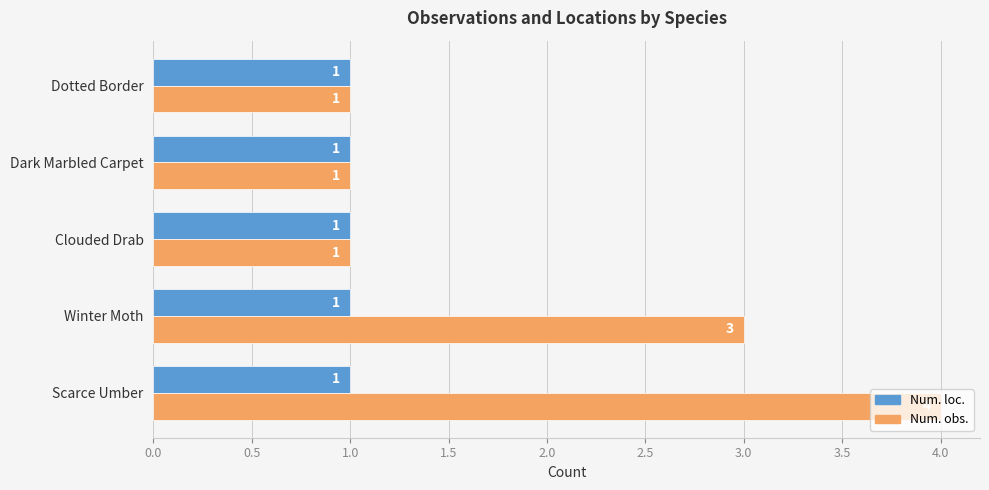

How many data points does each series have?

5